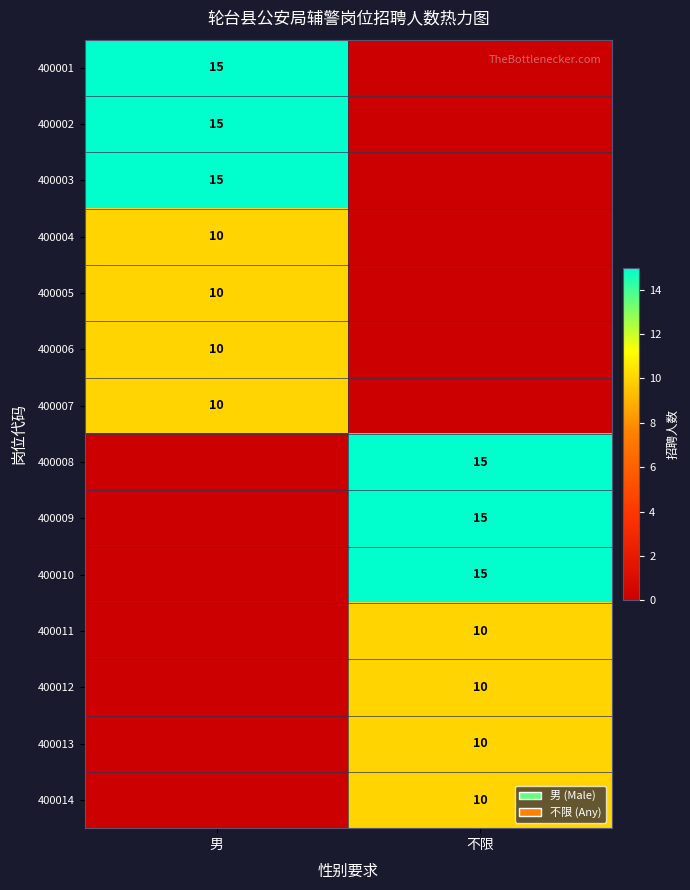

True or false: 400004 has a value of 3 at 男.

False